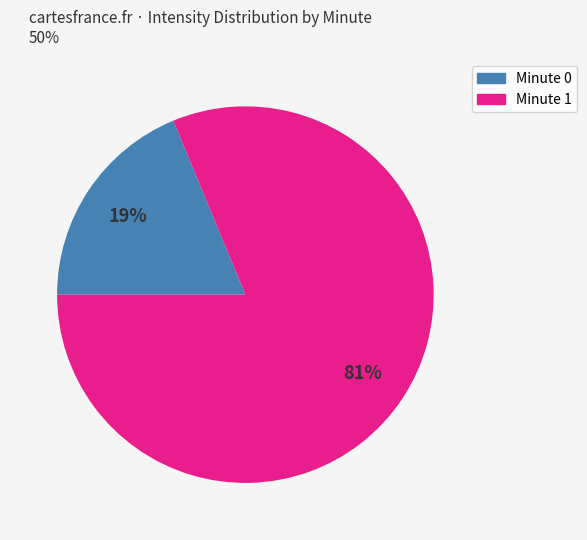

Is there a majority slice in this chart?

Yes